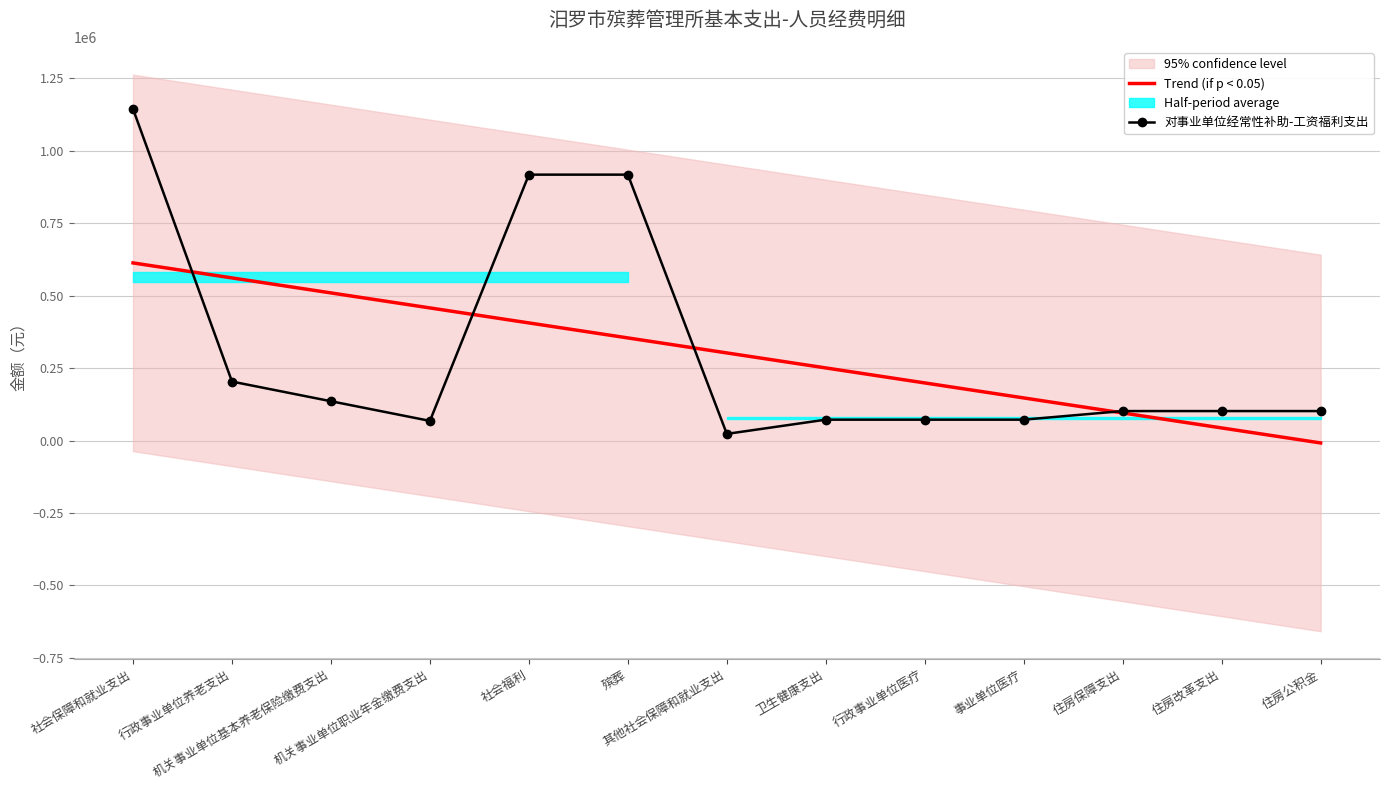

How many data points in 对事业单位经常性补助-工资福利支出 are above 101711?

8